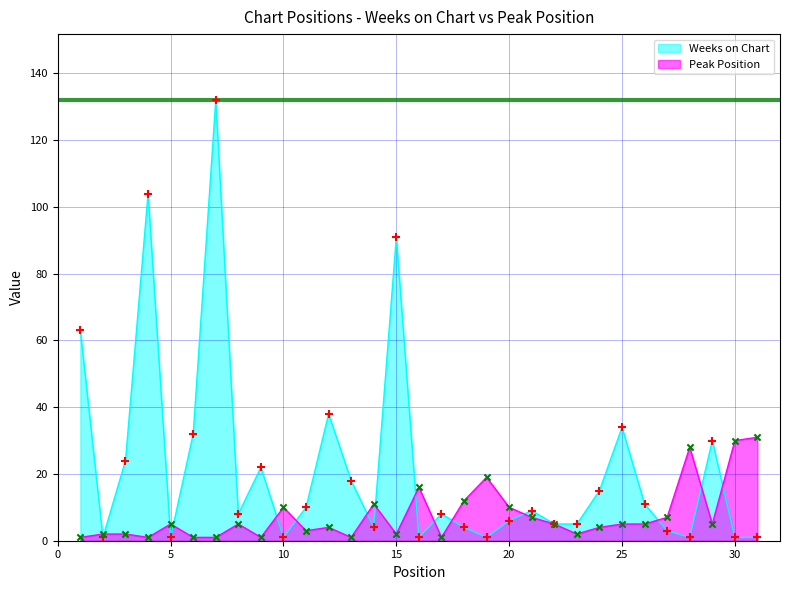

At which category is the sum across all series the highest?

7